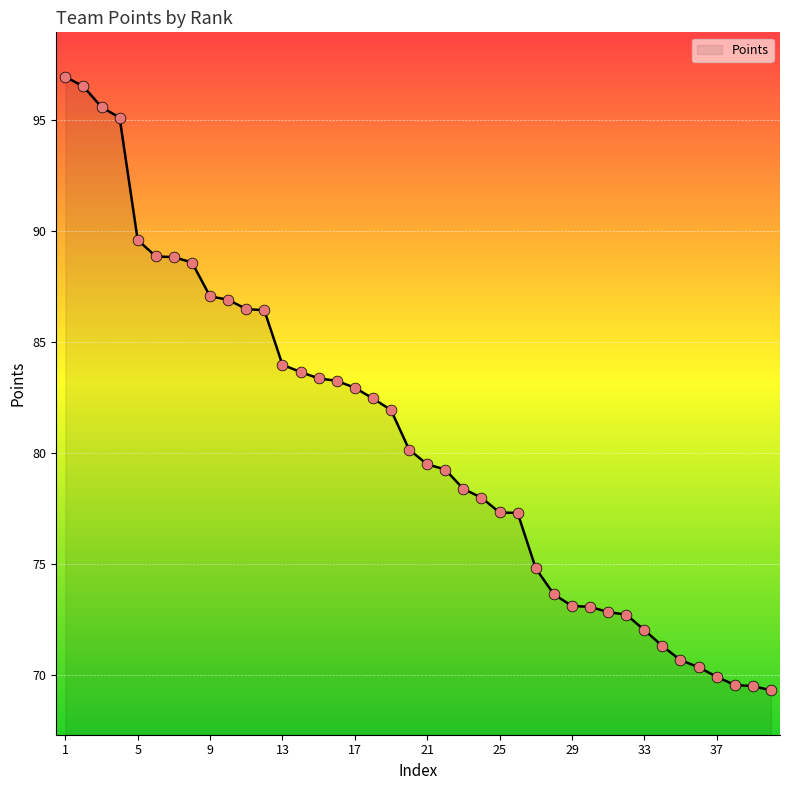

What is the maximum value shown in the chart?

96.9